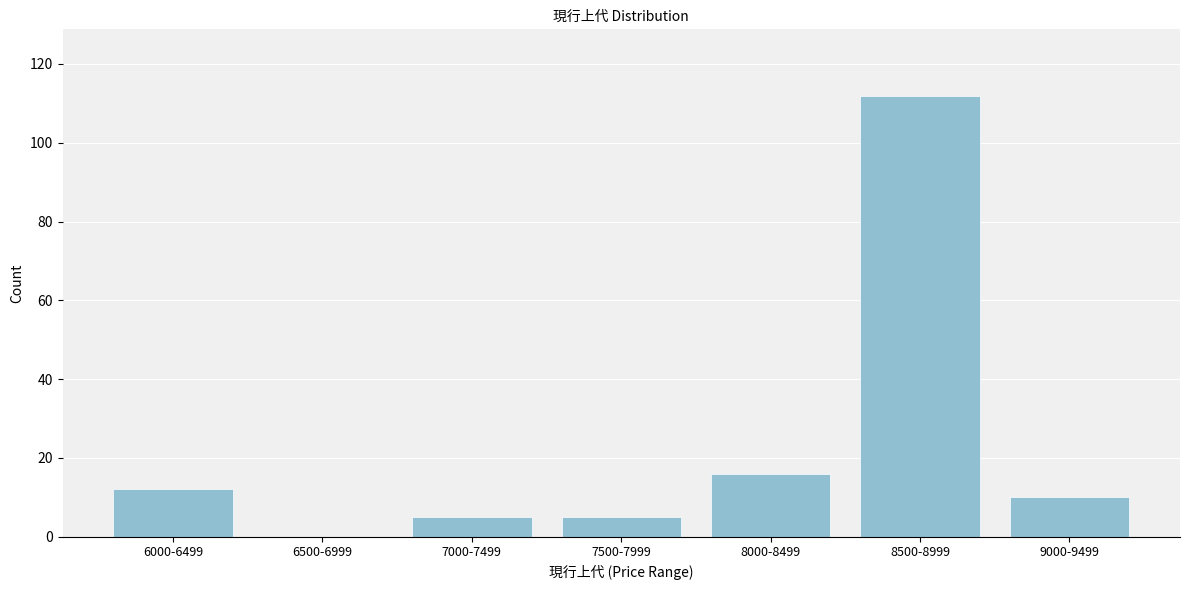

Reading left to right, list all the values displayed in this chart.

6000-6499=12	6500-6999=0	7000-7499=5	7500-7999=5	8000-8499=16	8500-8999=112	9000-9499=10